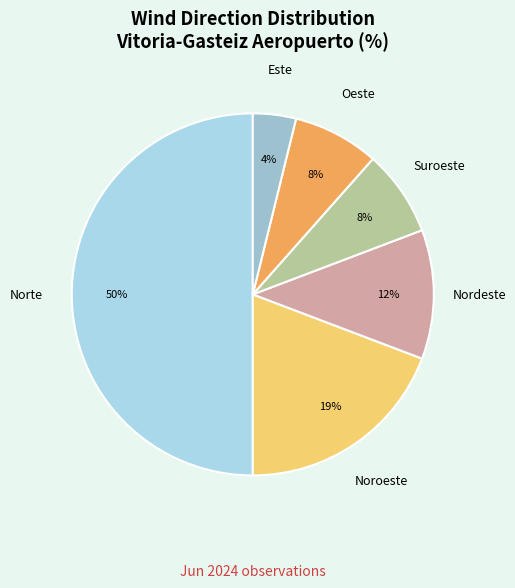

To the nearest percent, what is the combined percentage of Oeste and Este?

12%